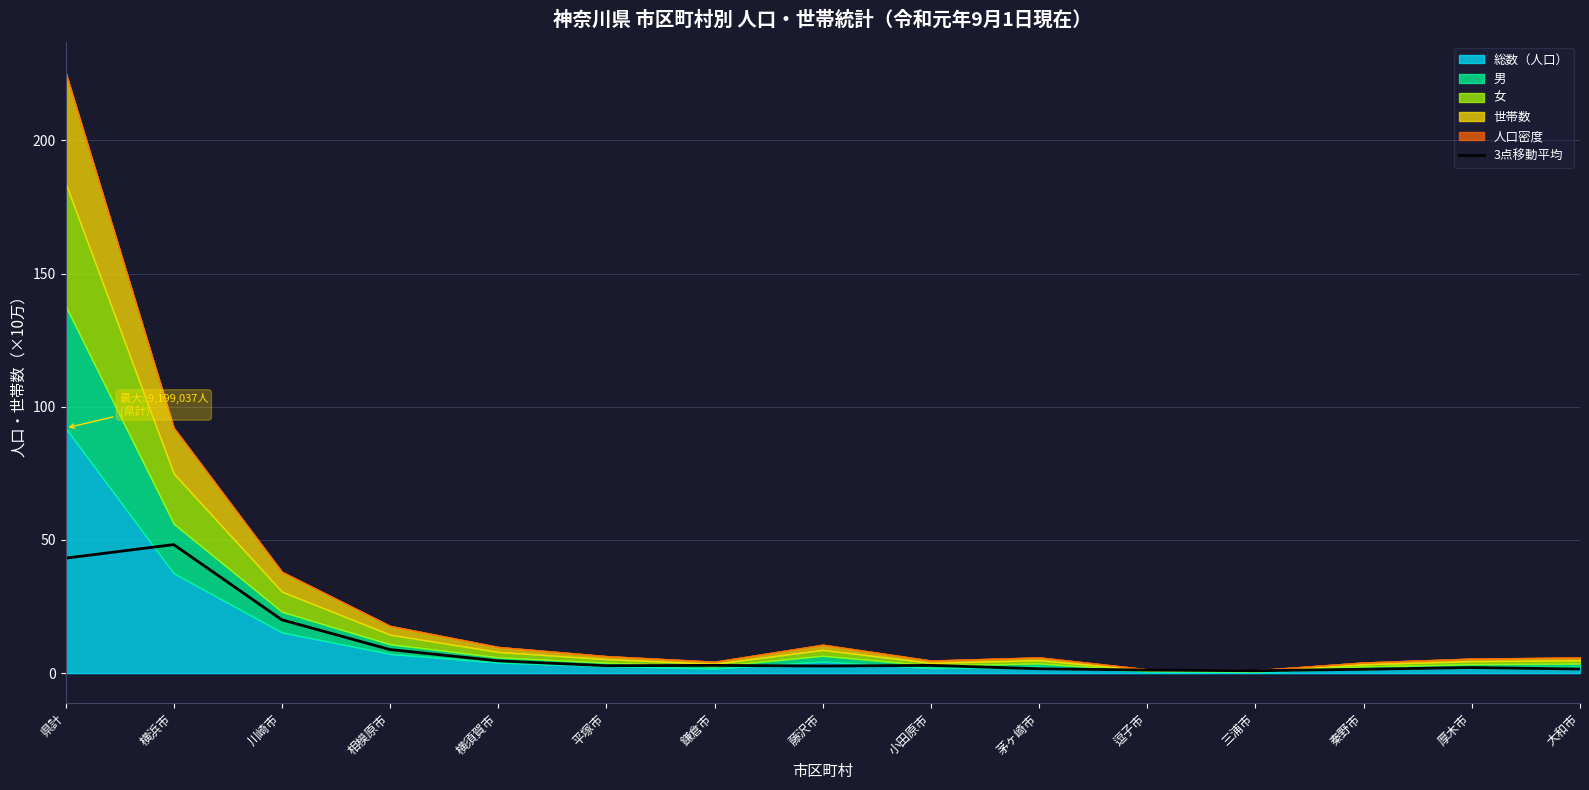

Does the chart display data point markers on the line(s)?

No